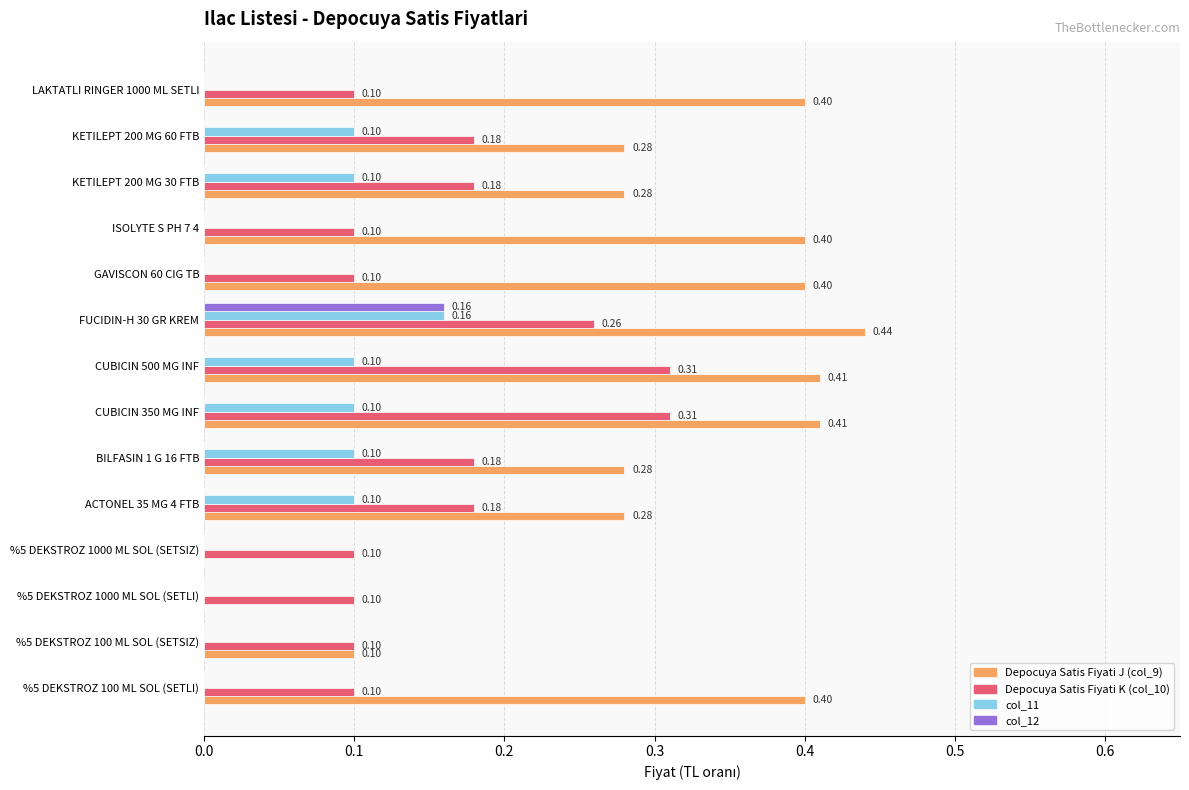

At which category is the sum across all series the highest?

FUCIDIN-H 30 GR KREM